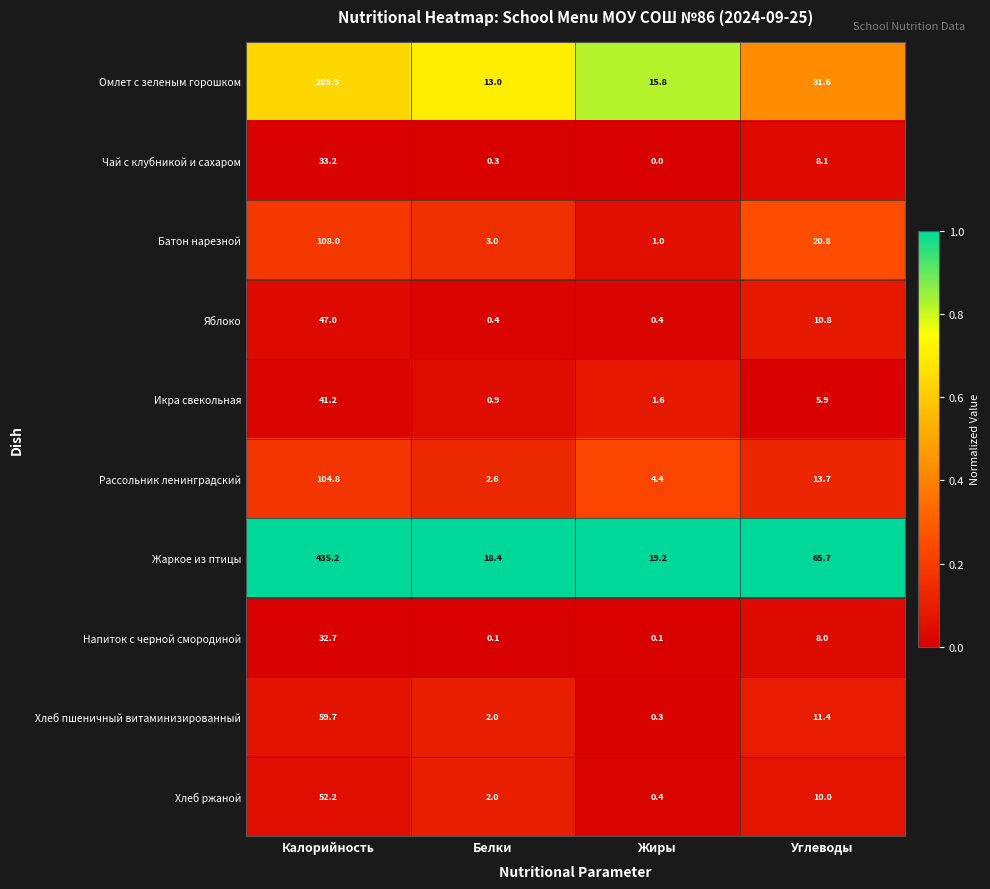

Which series has the widest spread of values?

Жаркое из птицы